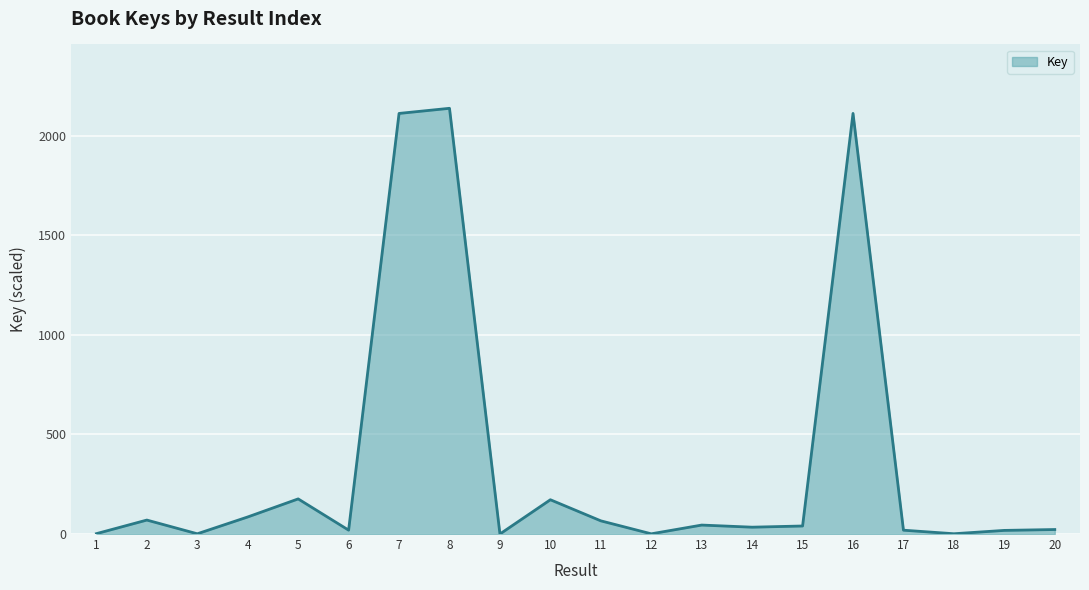

What is the change in value from 14 to 16?

+2077.6